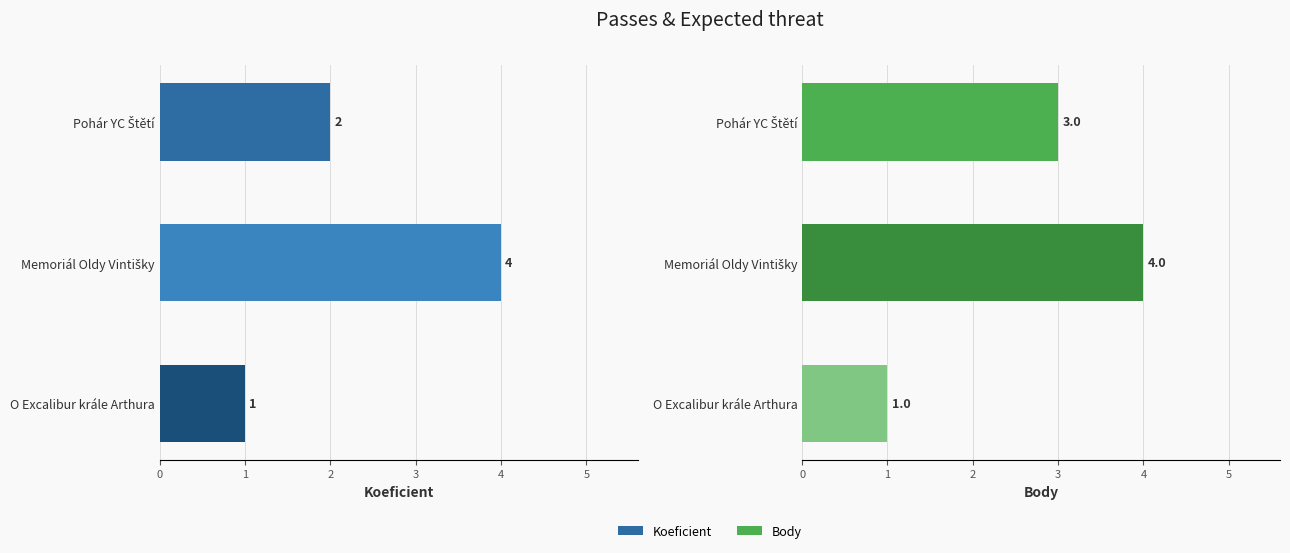

Reading left to right, list all the values displayed in this chart.

Koeficient: 2	4	1
Body: 3	4	1